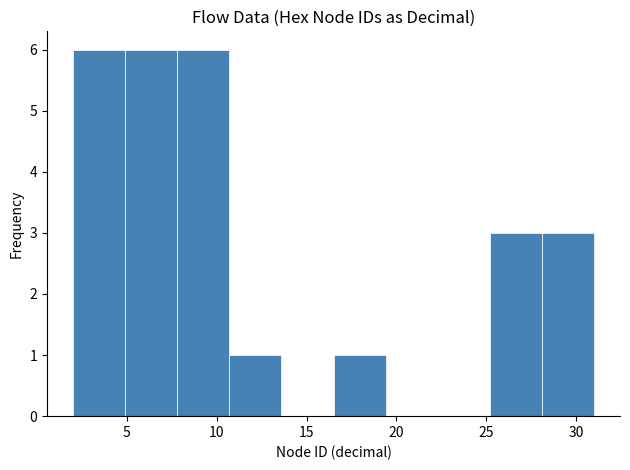

Reading left to right, transcribe this chart: for each bar, give the range it covers on the x-axis and its height. Neither the bar edges nor the heights are printed on the chart, so give them approximately, as read against the axes.

2.0 to 4.9: 6
4.9 to 7.8: 6
7.8 to 10.7: 6
10.7 to 13.6: 1
13.6 to 16.5: 0
16.5 to 19.4: 1
19.4 to 22.3: 0
22.3 to 25.2: 0
25.2 to 28.1: 3
28.1 to 31.0: 3